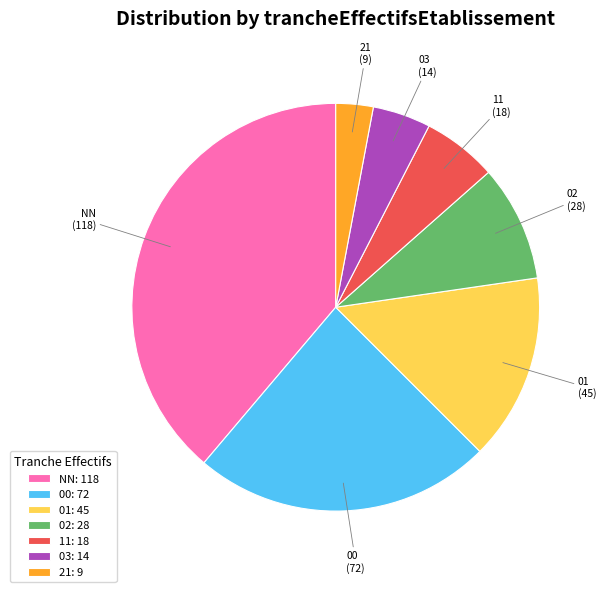

How many segments does this pie chart have?

7